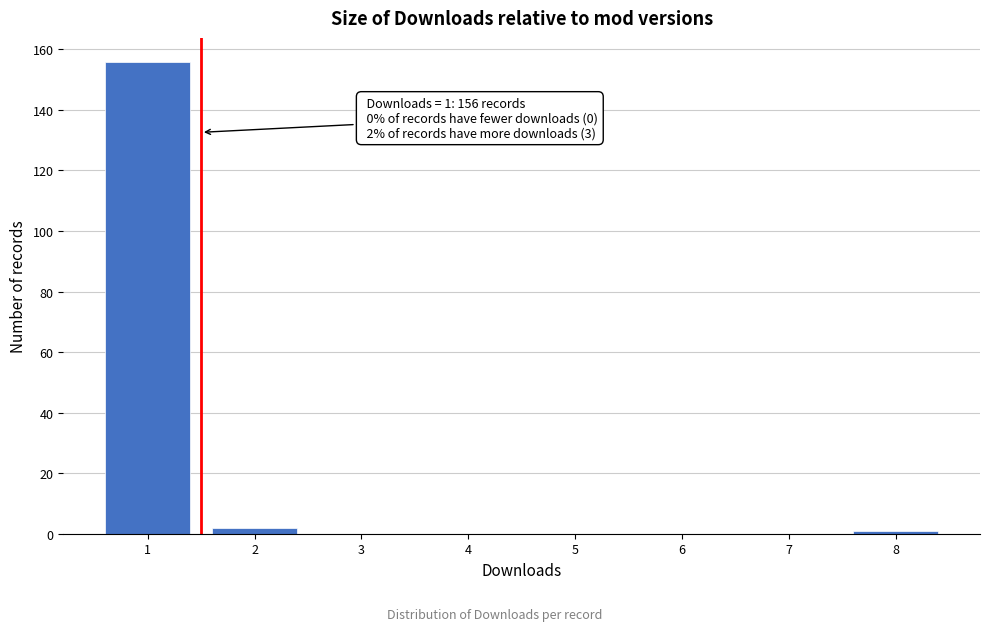

Which range on the x-axis has the tallest bar?

0.5 to 1.5